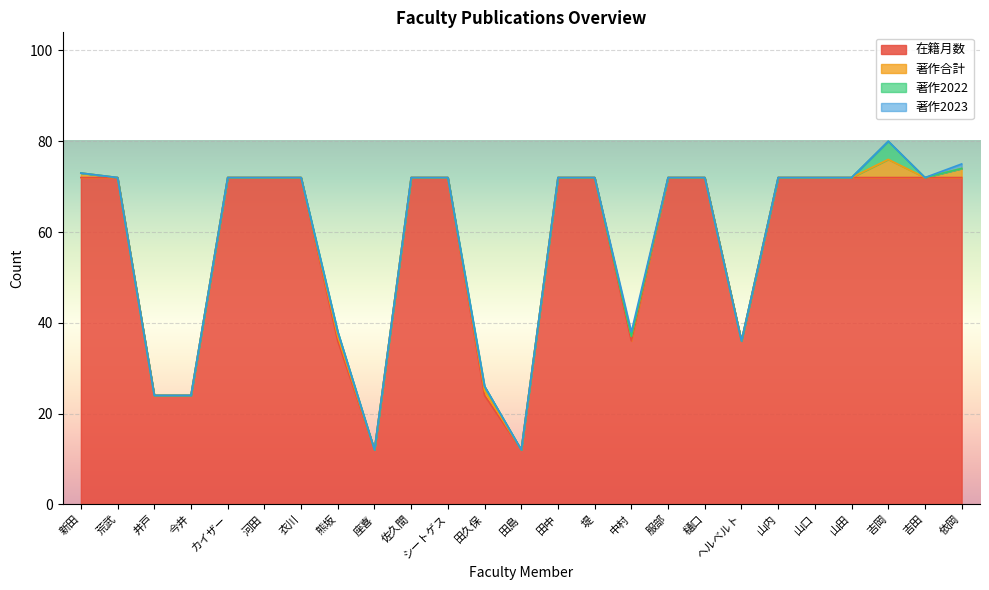

Which series has the largest total across all categories?

在籍月数